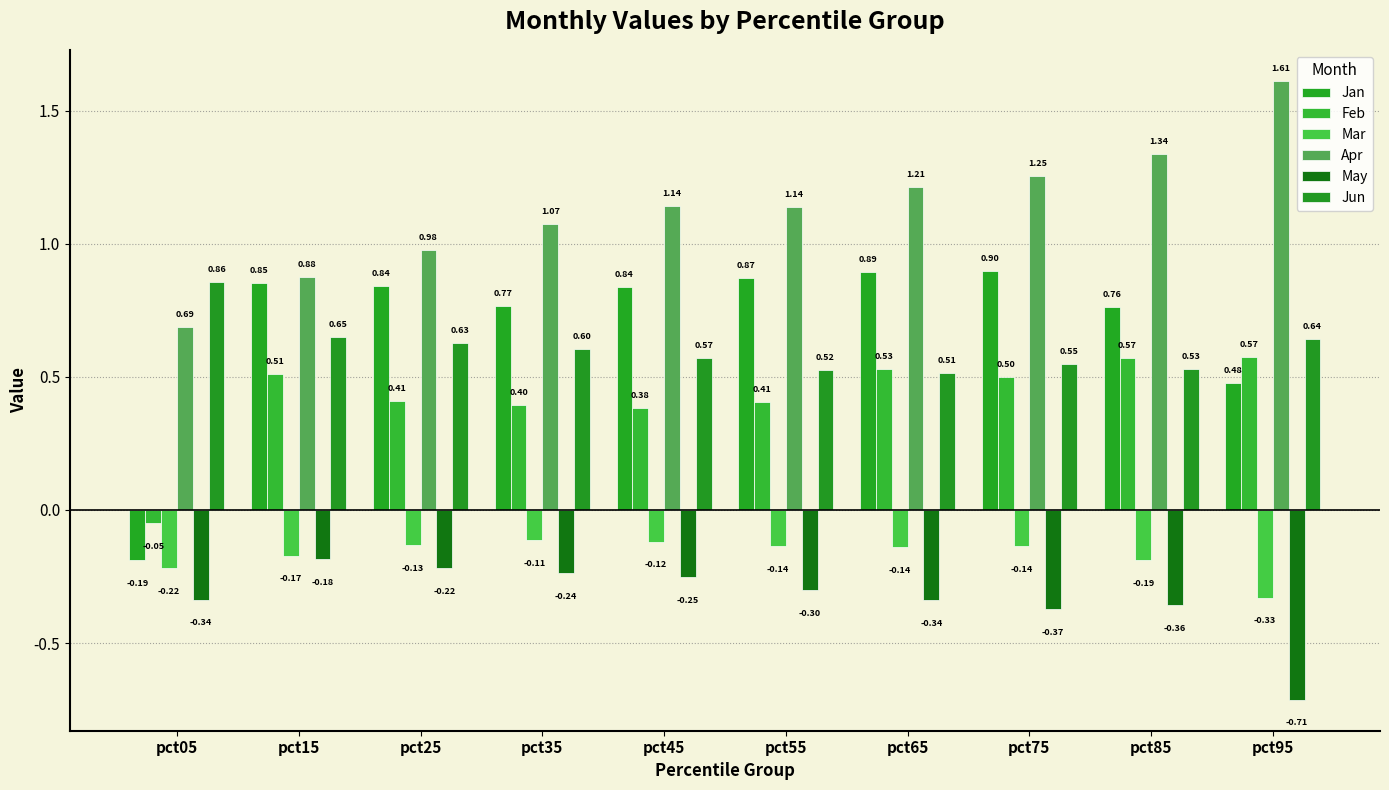

Reading left to right, extract all data points from this chart.

Jan: -0.2	0.9	0.8	0.8	0.8	0.9	0.9	0.9	0.8	0.5
Feb: -0.1	0.5	0.4	0.4	0.4	0.4	0.5	0.5	0.6	0.6
Mar: -0.2	-0.2	-0.1	-0.1	-0.1	-0.1	-0.1	-0.1	-0.2	-0.3
Apr: 0.7	0.9	1.0	1.1	1.1	1.1	1.2	1.3	1.3	1.6
May: -0.3	-0.2	-0.2	-0.2	-0.3	-0.3	-0.3	-0.4	-0.4	-0.7
Jun: 0.9	0.6	0.6	0.6	0.6	0.5	0.5	0.5	0.5	0.6